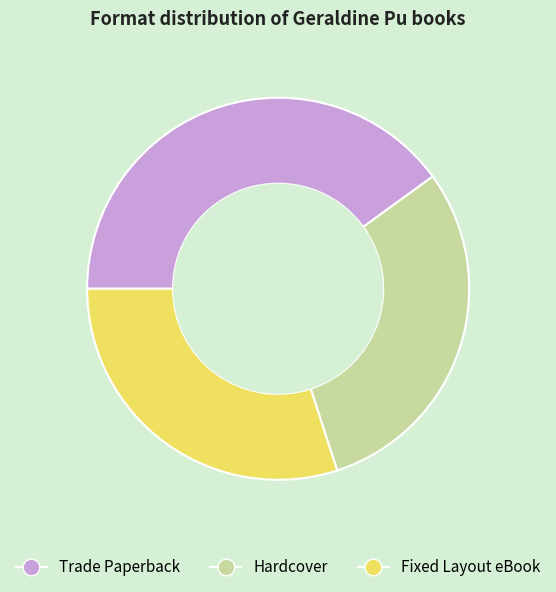

Between Fixed Layout eBook and Trade Paperback, which is larger?

Trade Paperback